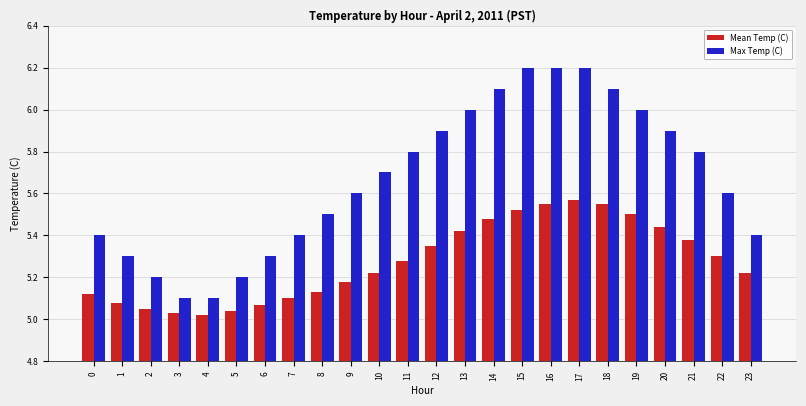

Read the Max Temp (C) value at 19.

6.0